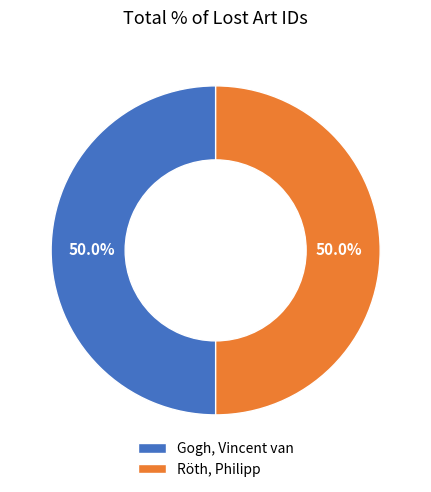

To the nearest percent, what percentage of the pie is Röth, Philipp?

50%